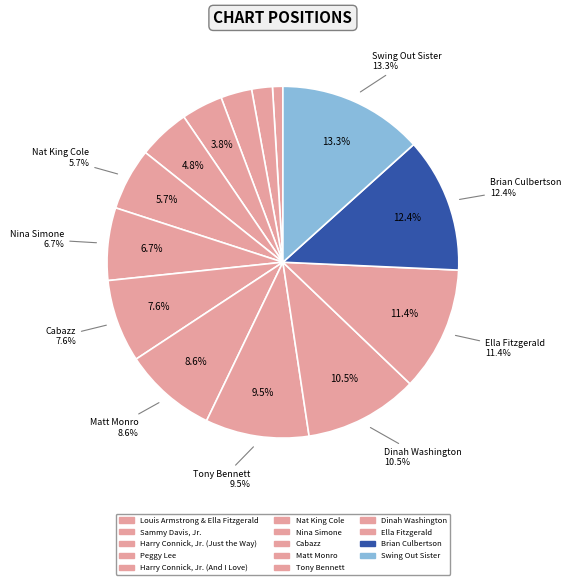

Rank the categories by value from lowest to highest.

Louis Armstrong & Ella Fitzgerald, Sammy Davis, Jr., Harry Connick, Jr. (Just the Way), Peggy Lee, Harry Connick, Jr. (And I Love), Nat King Cole, Nina Simone, Cabazz, Matt Monro, Tony Bennett, Dinah Washington, Ella Fitzgerald, Brian Culbertson, Swing Out Sister